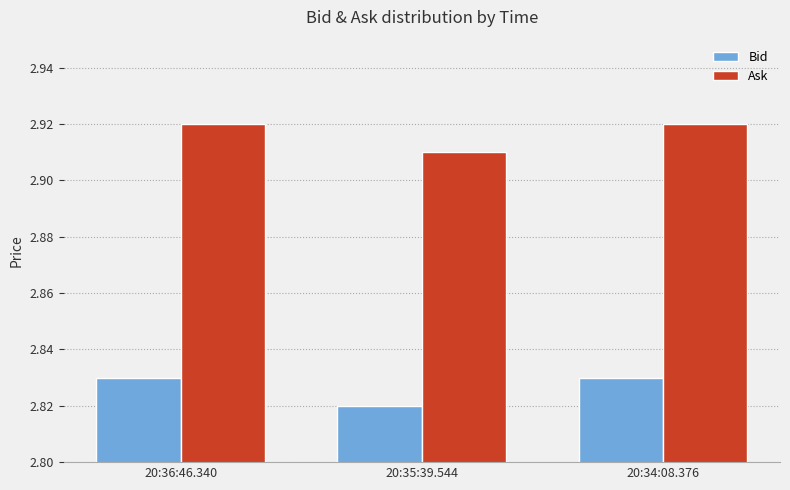

What is the sum of all Bid values?

8.5